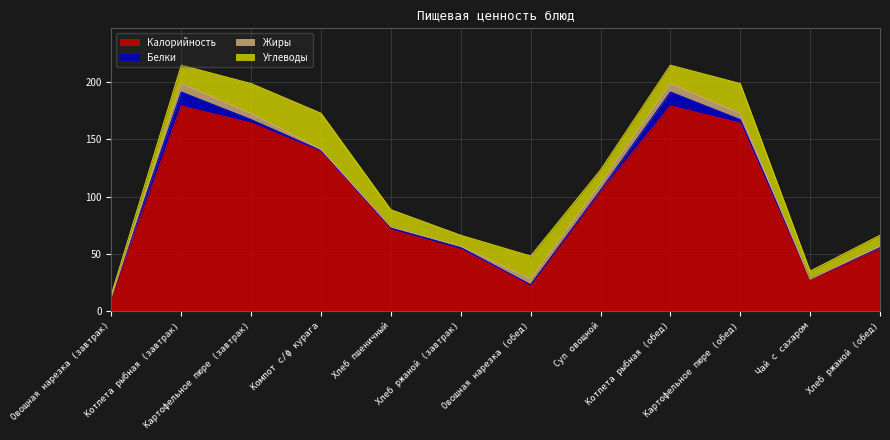

How many categories are shown in the chart?

12